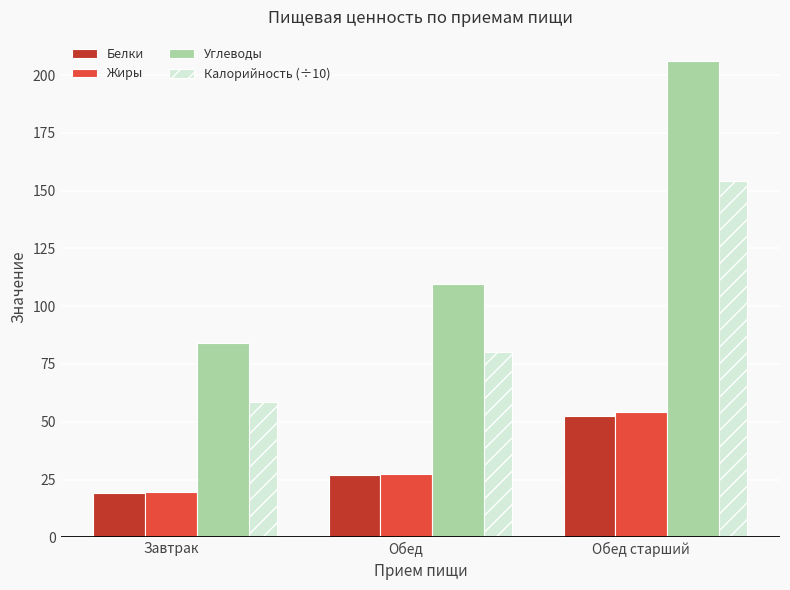

How many values in the Жиры series exceed 27?

2